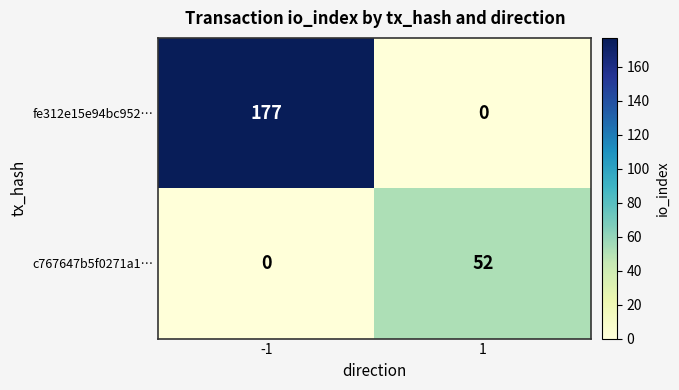

True or false: c767647b5f0271a1… has a value of 13 at 1.

False